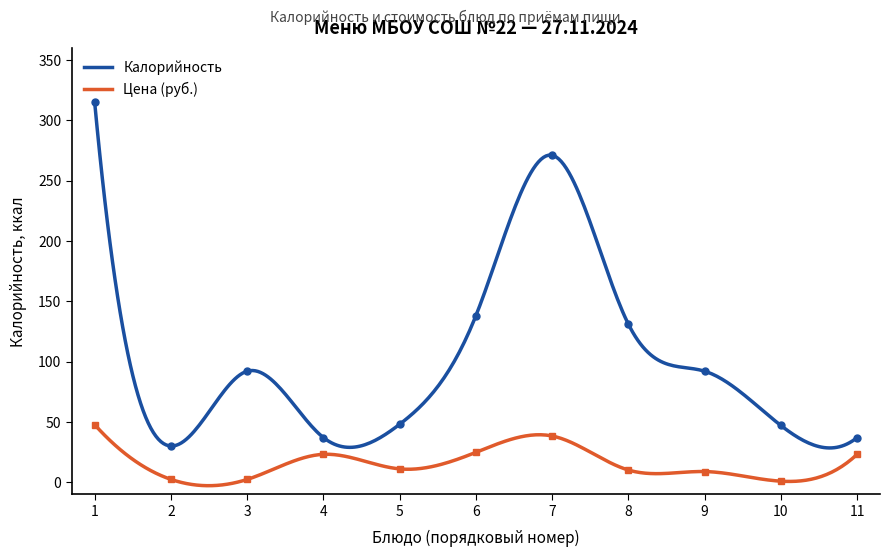

True or false: Цена and Калорийность cross at least once.

False